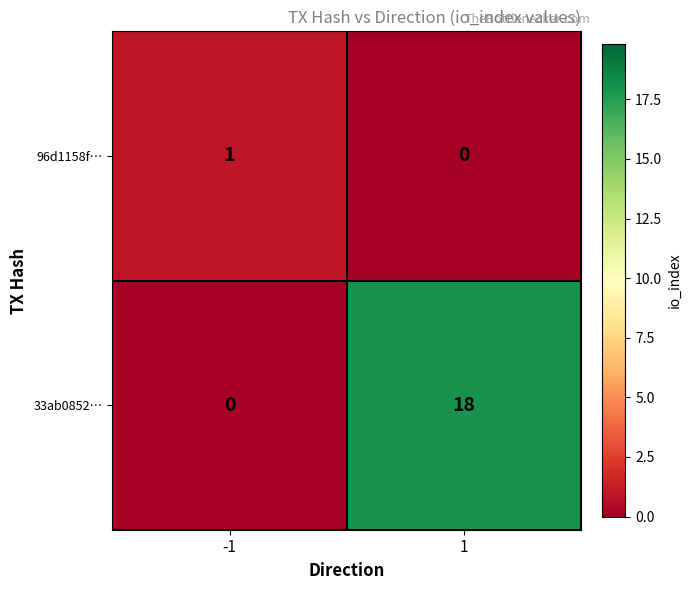

List the series in order of their overall mean, highest first.

33ab0852…, 96d1158f…